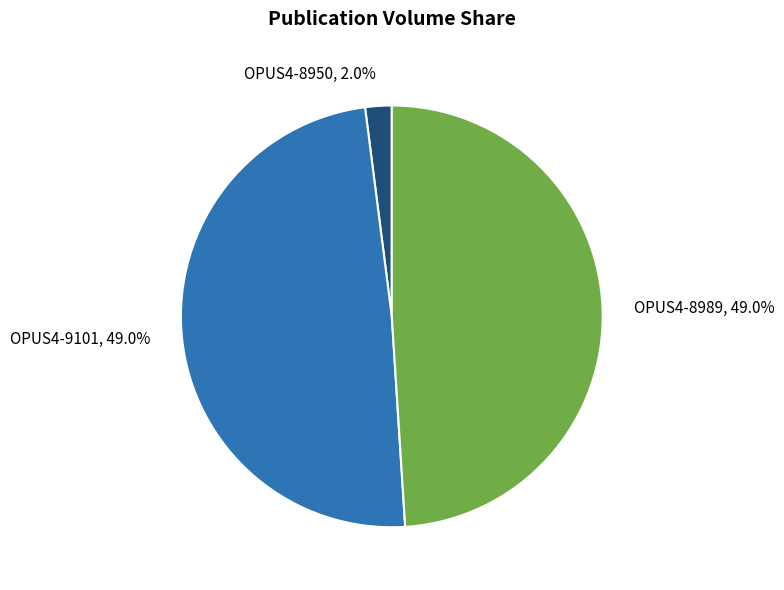

Does OPUS4-8989 account for over 50% of the chart?

No